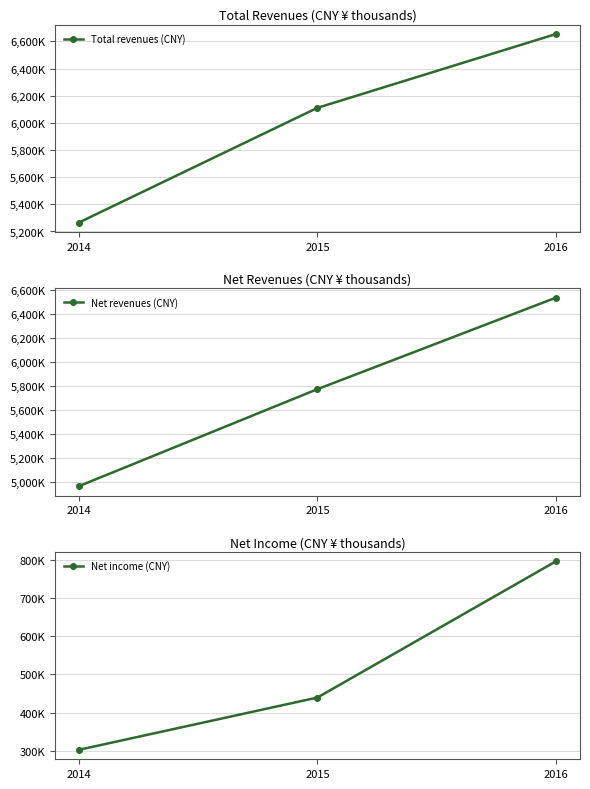

Reading right to left, list all the values displayed in this chart.

Total revenues (CNY): 2016=6654780	2015=6110851	2014=5265228
Net revenues (CNY): 2016=6538631	2015=5774624	2014=4964728
Net income (CNY): 2016=796482	2015=439380	2014=302391